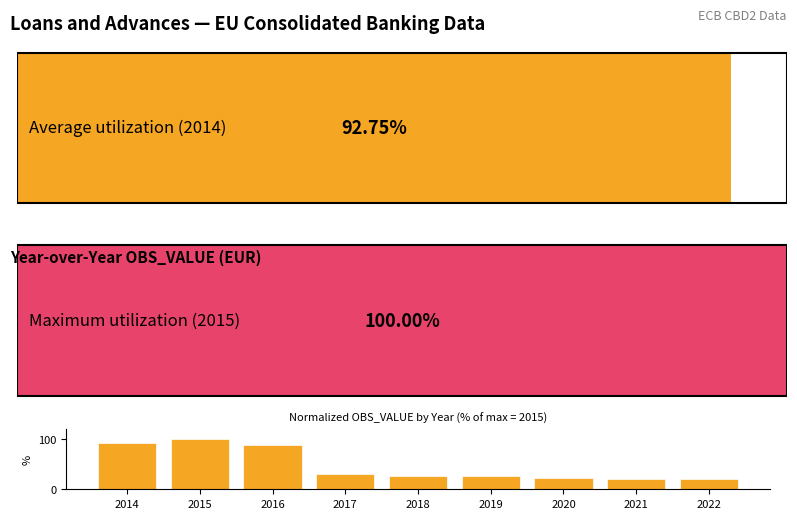

What is the difference between the maximum and minimum values?

79.2